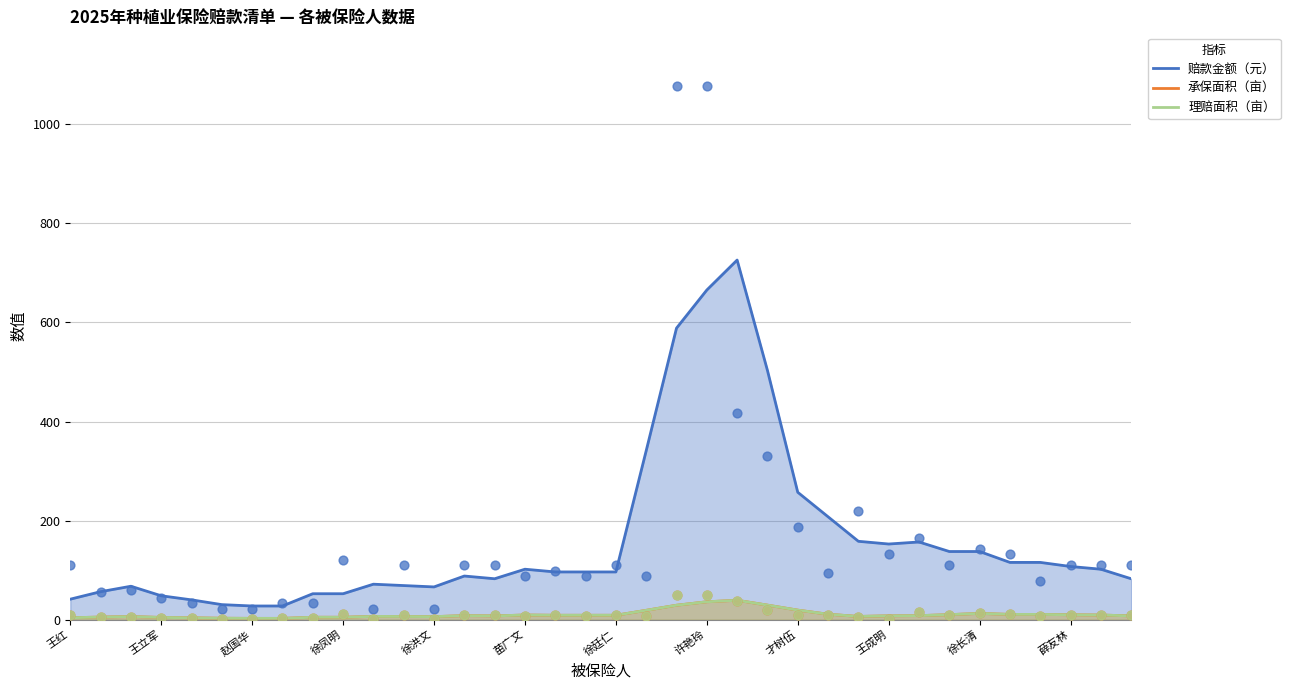

Which series contains the lowest Y value?

承保面积（亩）